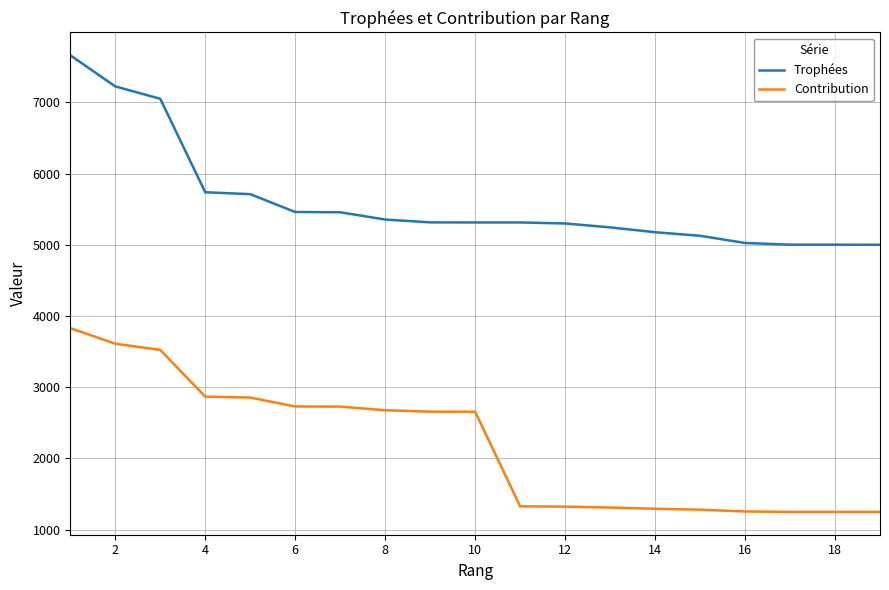

What is the difference between the maximum and second lowest values in the Trophées series?

2659